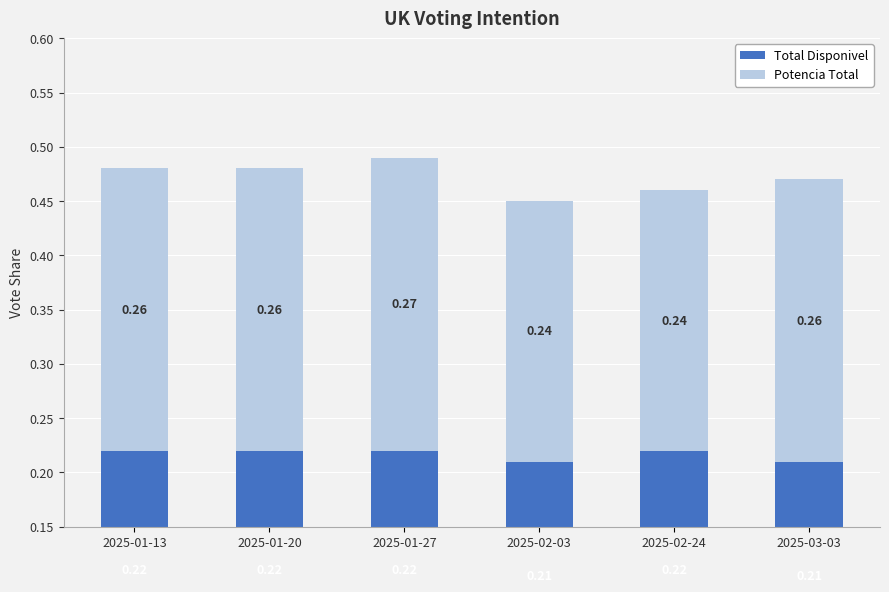

What is the label of the 5th bar from the left?

2025-02-24